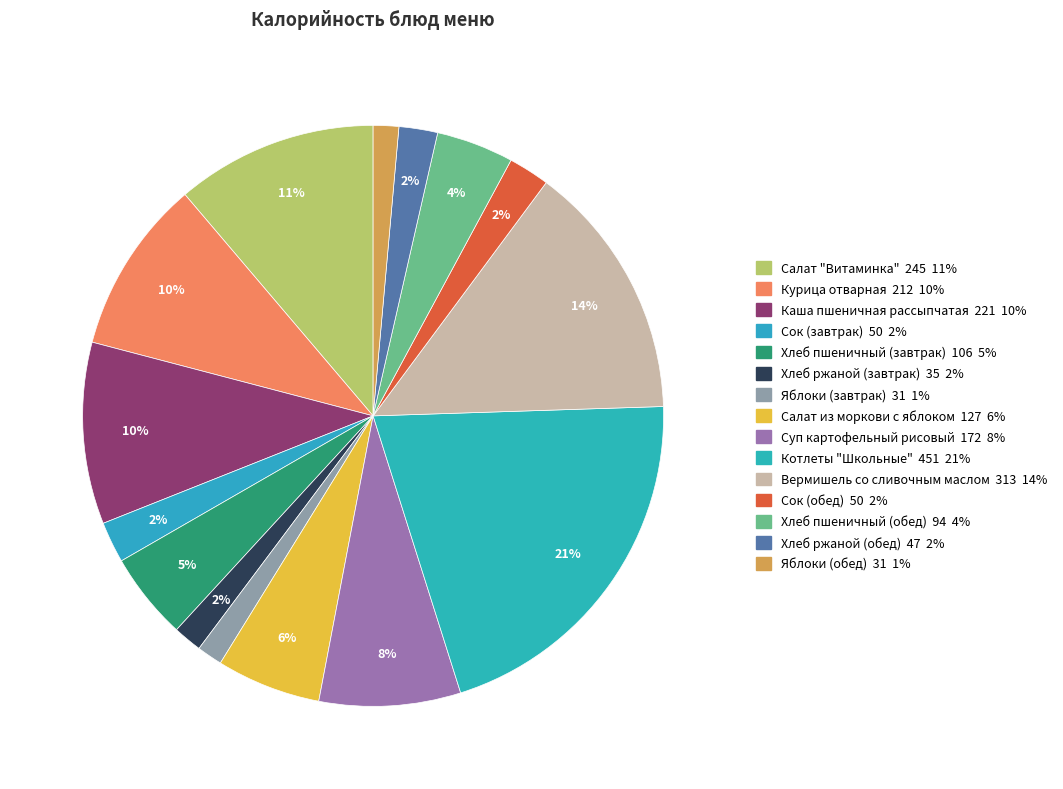

Is it true that Курица отварная is 10% of the pie?

True